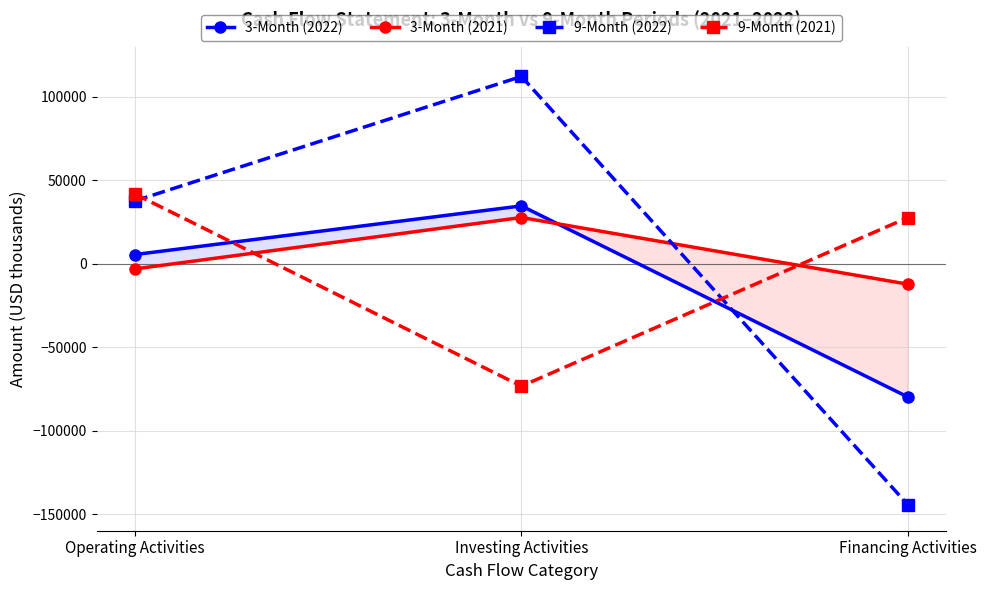

How many negative values does the 9-Month (2021) series have?

1